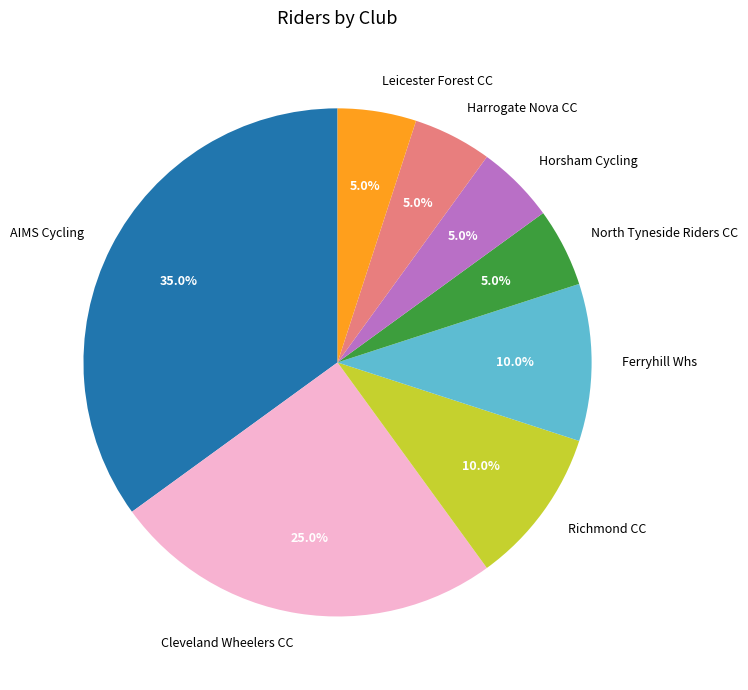

To the nearest percent, what is the difference between the Ferryhill Whs and North Tyneside Riders CC slice percentages?

5%